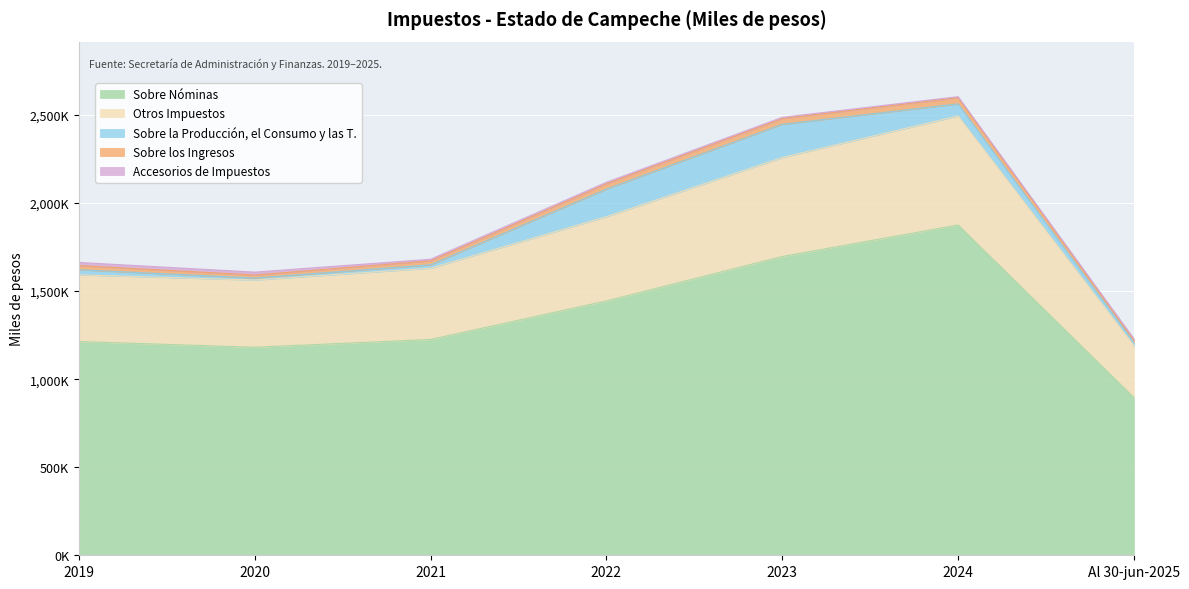

The value of Accesorios de Impuestos at Al 30-jun-2025 is 2749. True or false?

False